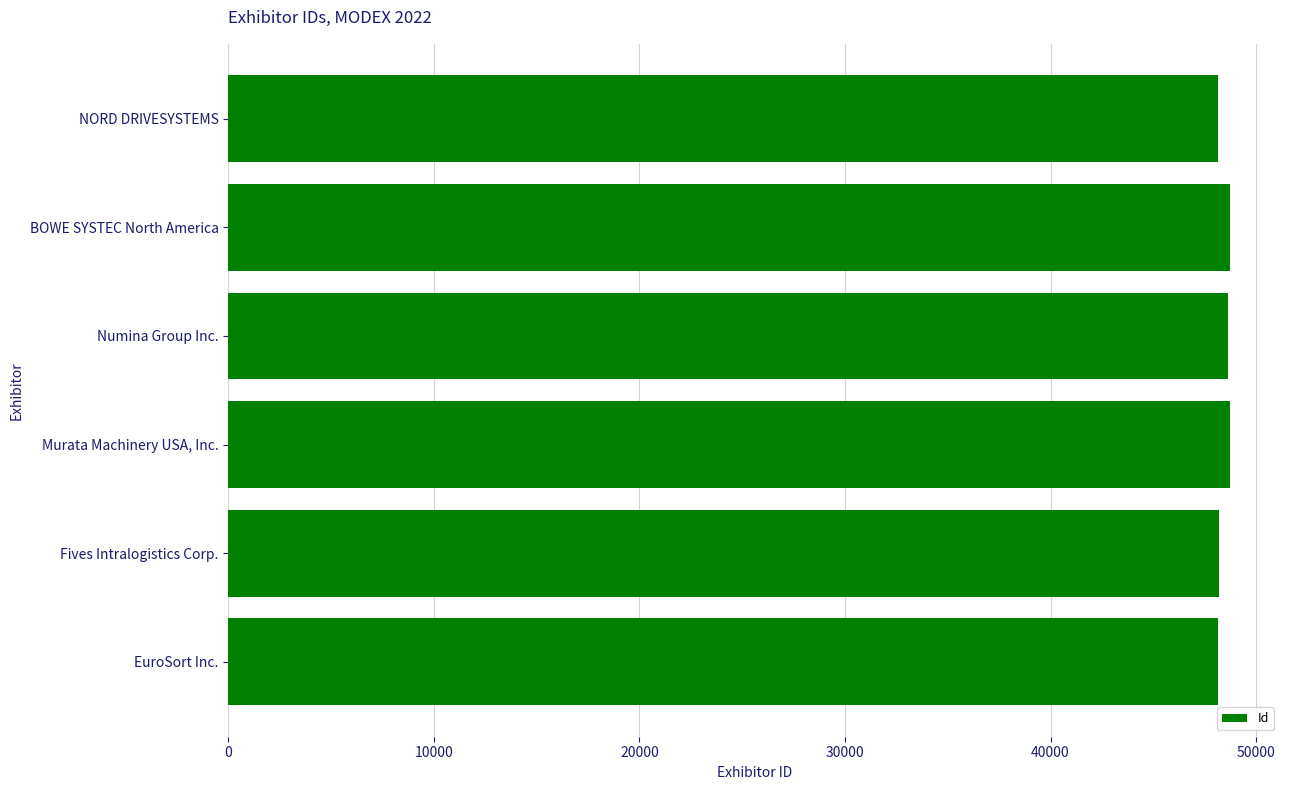

What is the greatest value displayed?

48728